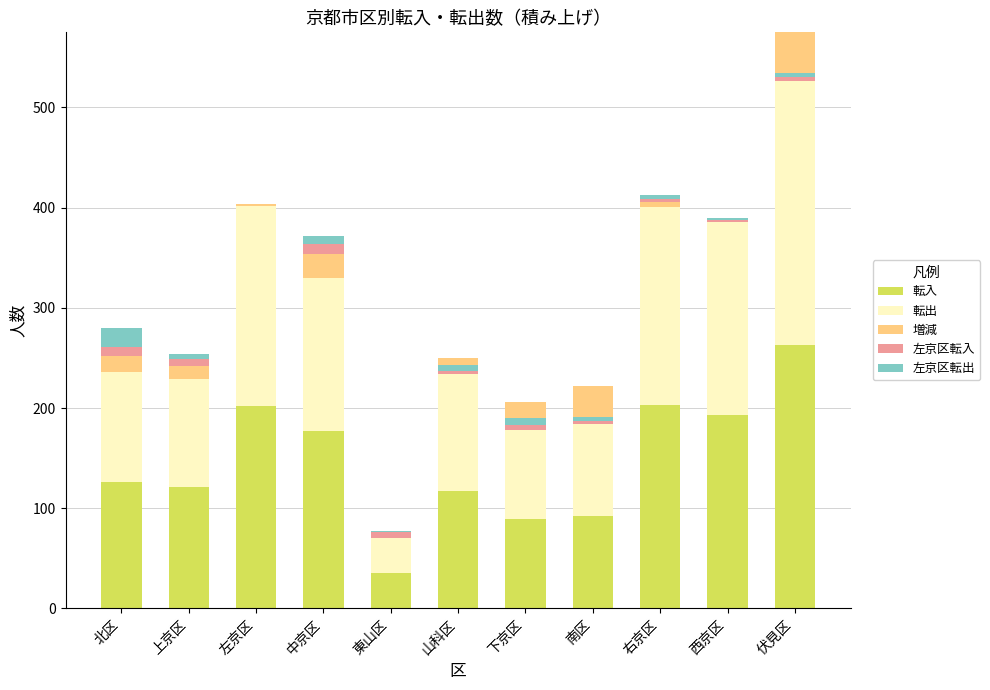

What is the difference between the highest and lowest values at 左京区?

202